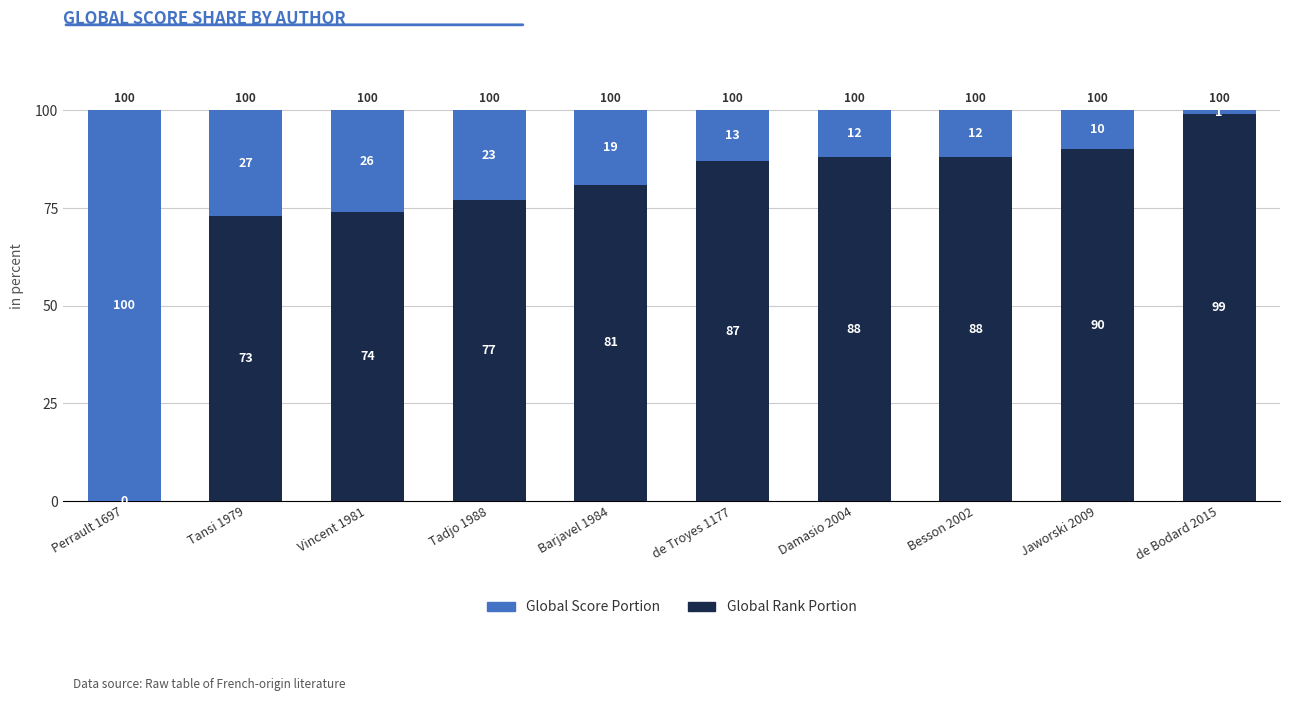

How many data points does each series have?

10